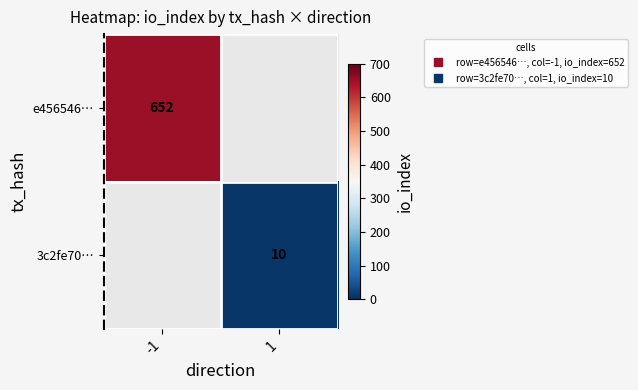

Is the value of 3c2fe70… at -1 greater than the value of e456546… at -1?

No